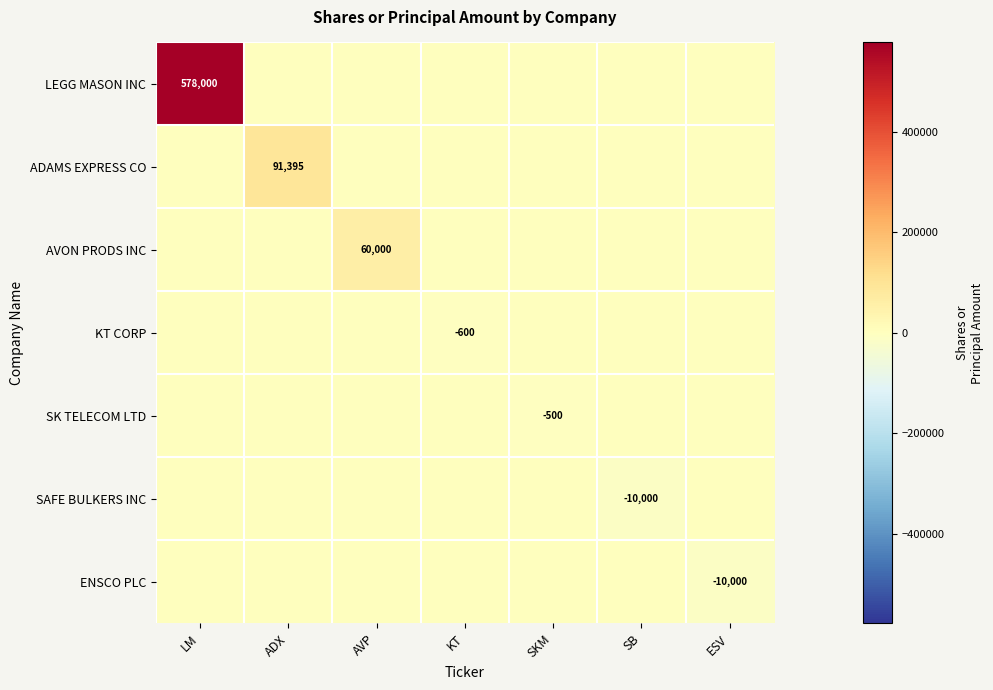

What is the total value across all series at SB?

-10000